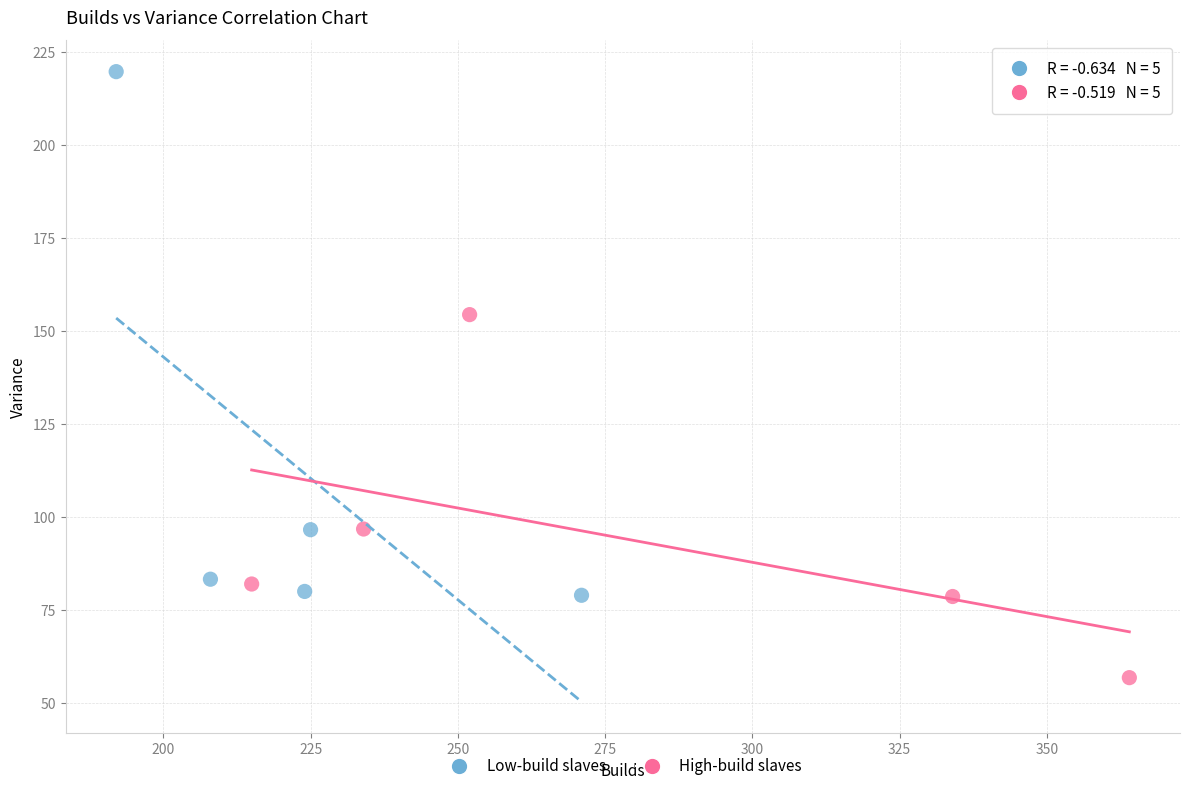

Which series contains the lowest Y value?

High-build slaves